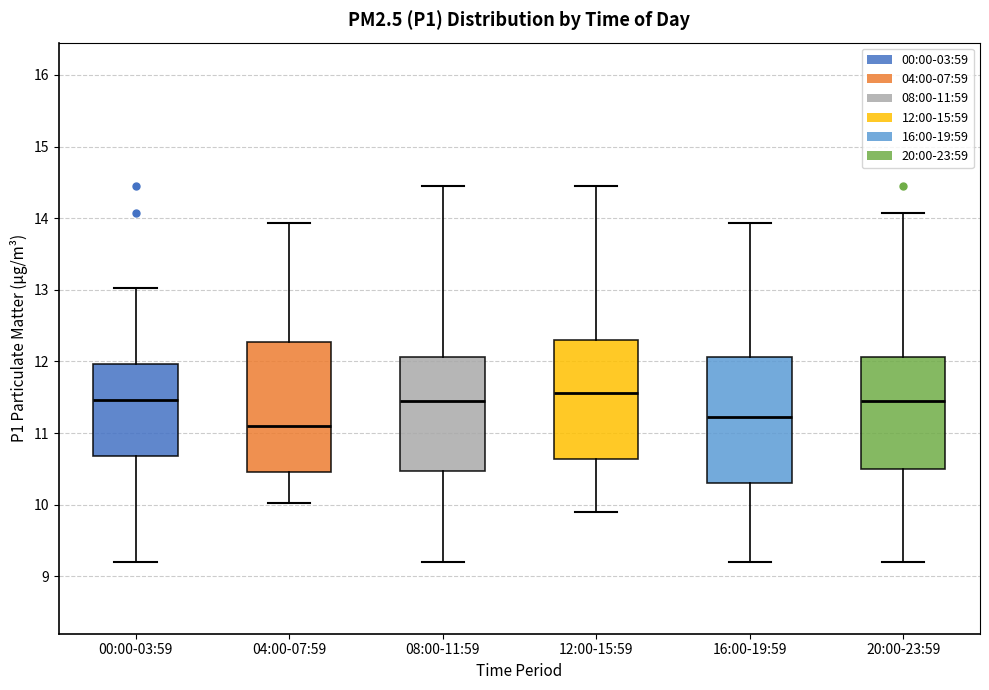

Reading left to right, transcribe this box plot: for each box, give where its median line is, the range the box spans, and where its two whiskers end, as read against the y-axis. The values are not printed on the chart, so give them approximately, as read against the axis.

00:00-03:59: median 11.5, box 10.7 to 12.0, whiskers 9.2 to 13.0
04:00-07:59: median 11.1, box 10.5 to 12.3, whiskers 10.0 to 13.9
08:00-11:59: median 11.5, box 10.5 to 12.1, whiskers 9.2 to 14.5
12:00-15:59: median 11.6, box 10.6 to 12.3, whiskers 9.9 to 14.5
16:00-19:59: median 11.2, box 10.3 to 12.1, whiskers 9.2 to 13.9
20:00-23:59: median 11.5, box 10.5 to 12.1, whiskers 9.2 to 14.1